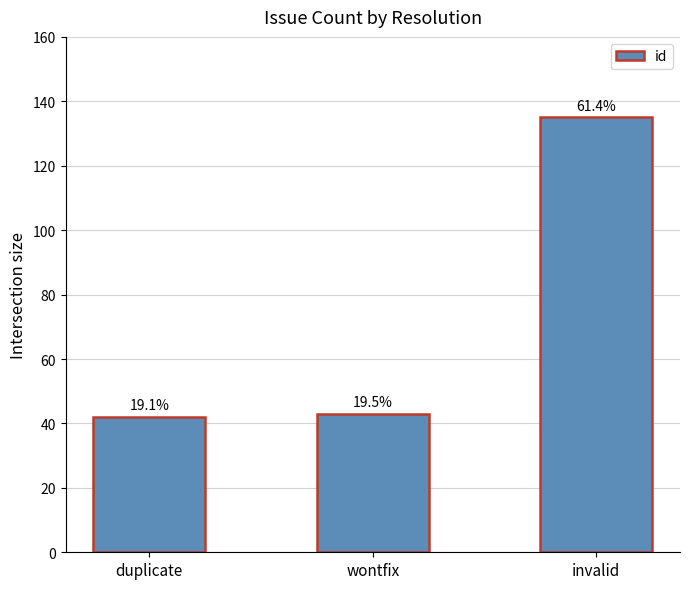

Are the bars grouped side by side (vs. stacked)?

No